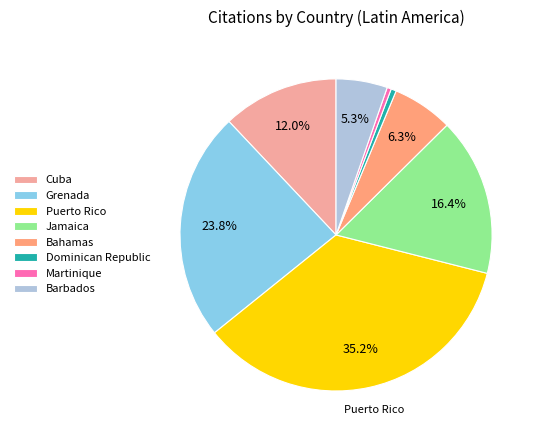

To the nearest percent, what is the difference between the Martinique and Barbados slice percentages?

5%